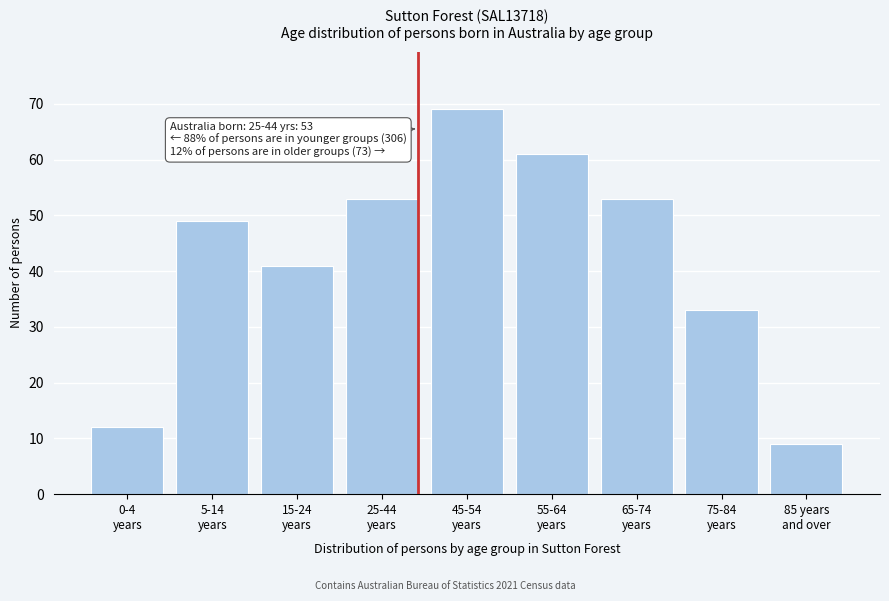

Reading left to right, list all the values displayed in this chart.

12	49	41	53	69	61	53	33	9